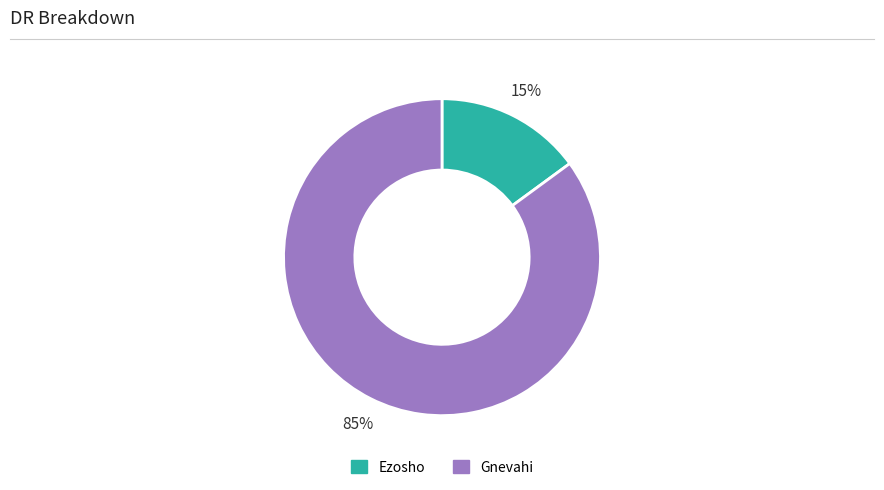

To the nearest percent, what is the difference between the largest and smallest slice percentages?

70%